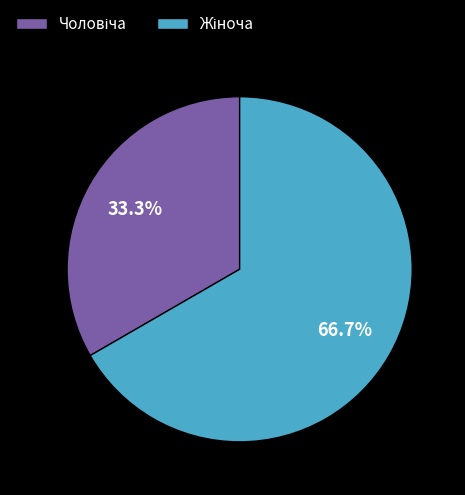

Is there a majority slice in this chart?

Yes